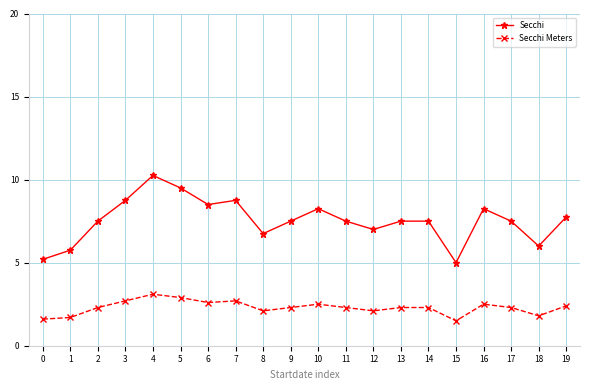

How many values in the Secchi Meters series are below 2?

4